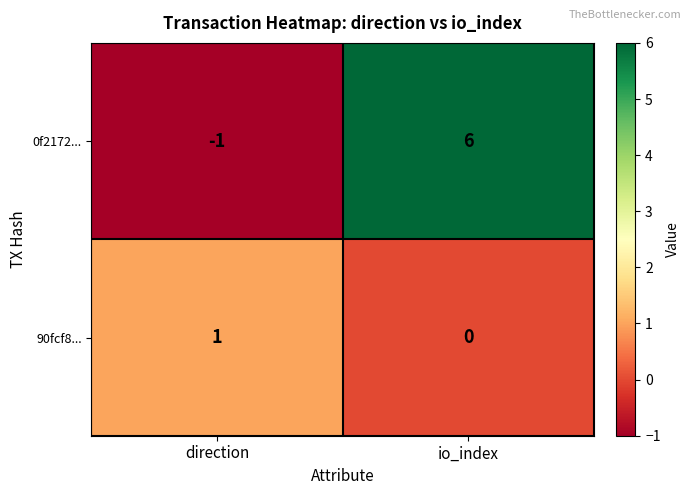

Rank the series by their average value, from lowest to highest.

90fcf8..., 0f2172...